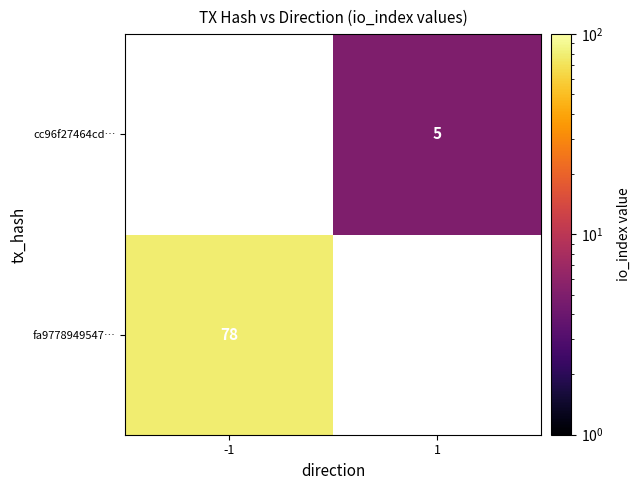

True or false: cc96f27464cd… has a value of 2 at 1.

False